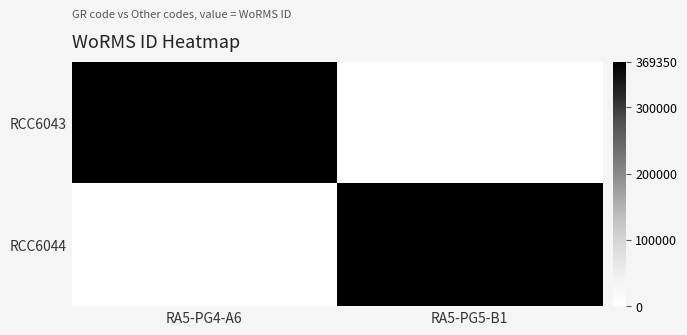

List the series in order of their peak value, lowest first.

RCC6043, RCC6044